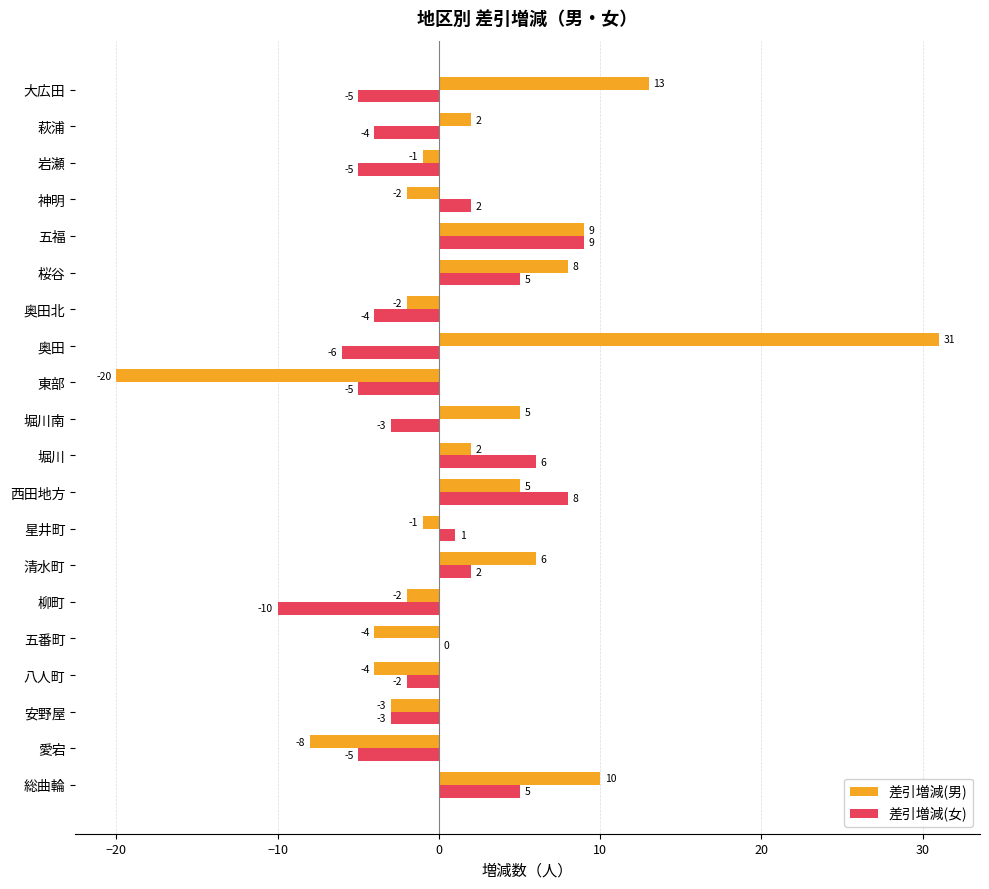

What is the sum of all 差引増減(男) values?

44